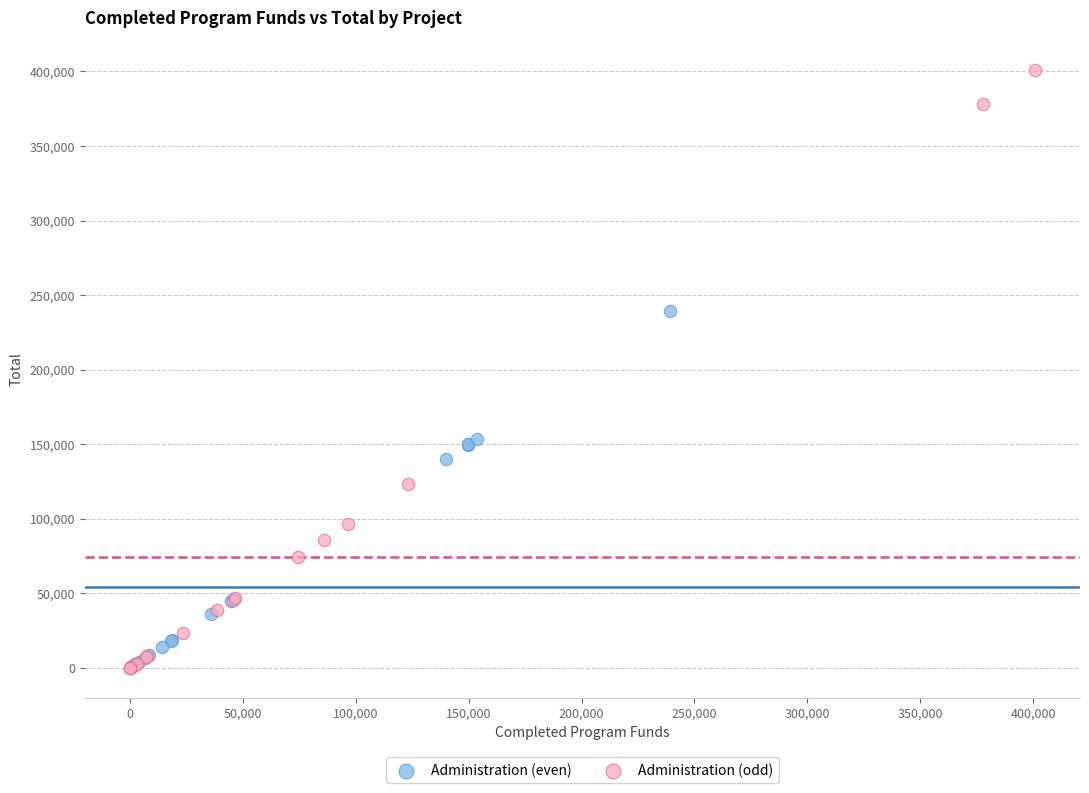

Which series has the largest Y range (max minus min)?

Administration (odd)